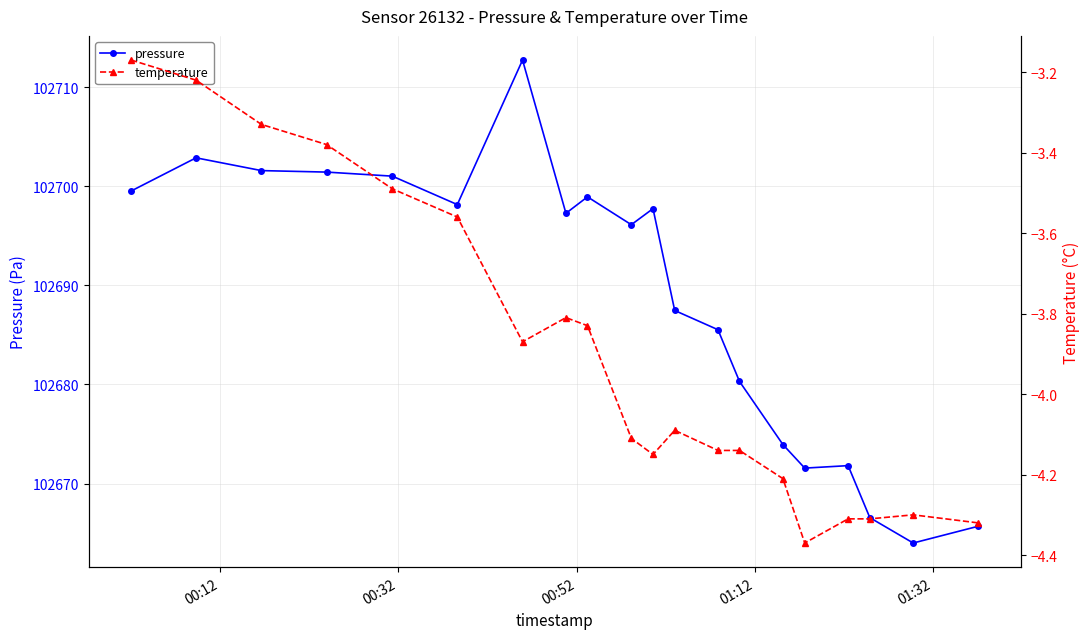

What is the maximum value for pressure?

102712.8